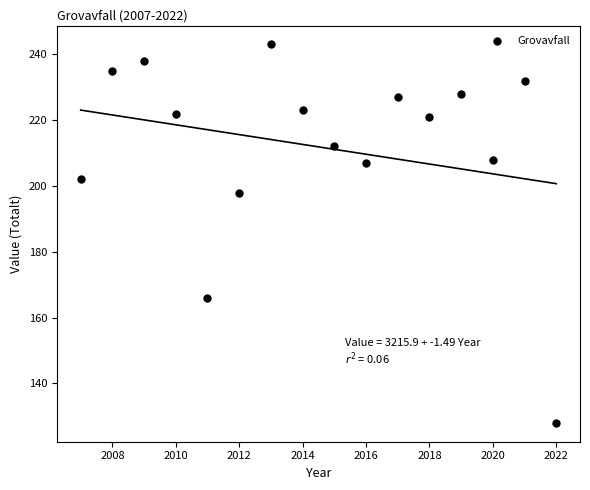

What is the range of Y values (max minus min)?

115